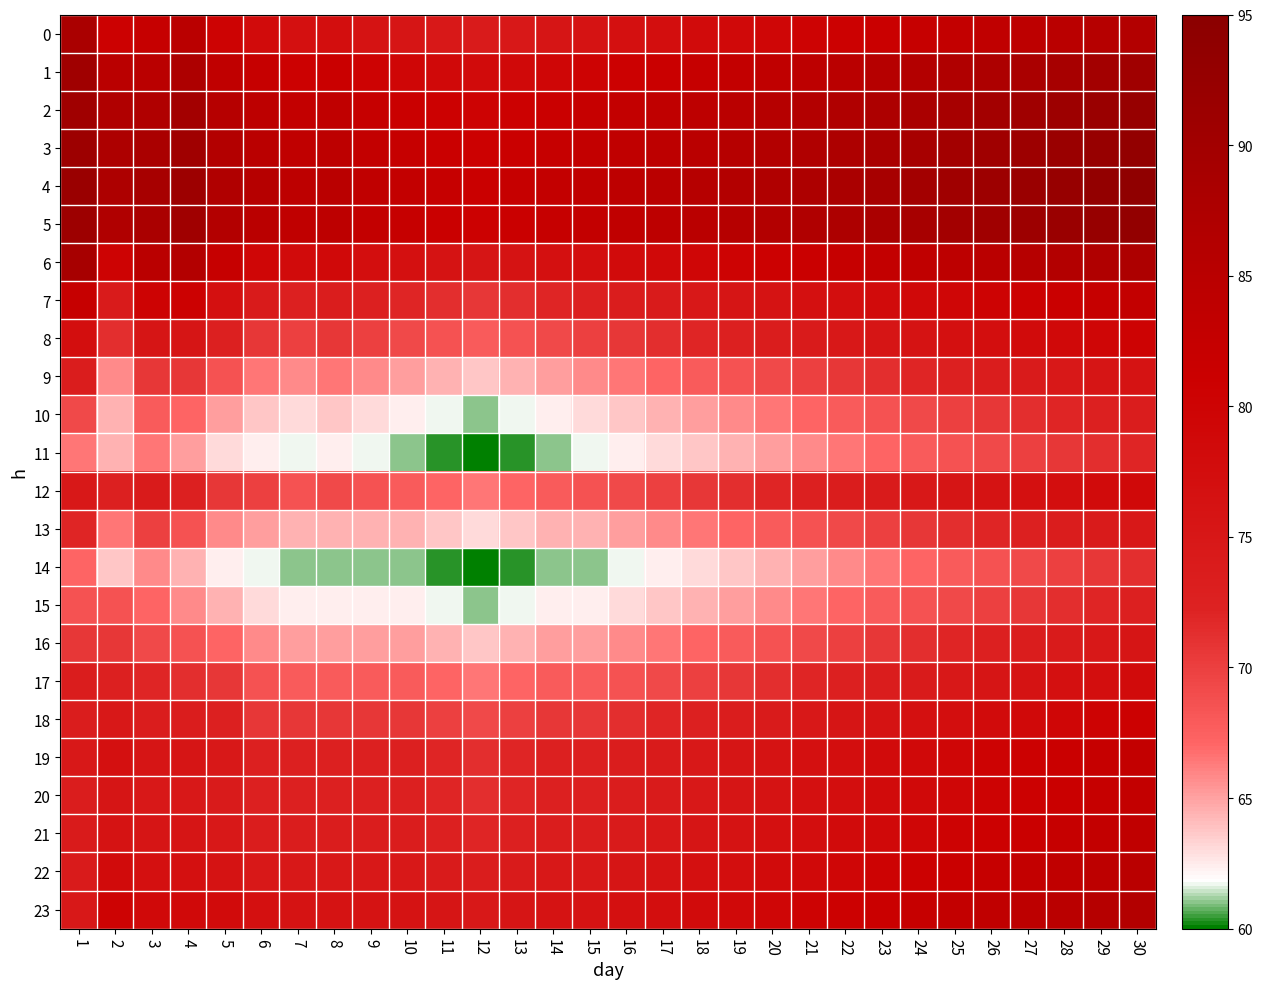

Reading left to right, transcribe all the data shown in this chart.

0: 1=88.2	2=80.8	3=82.1	4=84.8	5=80.1	6=78.0	7=76.7	8=77.4	9=76.0	10=75.3	11=74.6	12=74.0	13=74.6	14=75.3	15=76.0	16=76.7	17=77.4	18=78.0	19=78.7	20=79.4	21=80.1	22=80.8	23=81.4	24=82.1	25=82.8	26=83.5	27=84.1	28=84.8	29=85.5	30=86.2
1: 1=90.3	2=84.8	3=84.8	4=87.5	5=83.5	6=82.1	7=80.8	8=81.4	9=80.1	10=79.4	11=78.7	12=78.0	13=78.7	14=79.4	15=80.1	16=80.8	17=81.4	18=82.1	19=82.8	20=83.5	21=84.1	22=84.8	23=85.5	24=86.2	25=86.9	26=87.5	27=88.2	28=88.9	29=89.6	30=90.3
2: 1=90.3	2=86.9	3=86.9	4=89.6	5=85.5	6=84.1	7=82.8	8=83.5	9=82.1	10=81.4	11=80.8	12=80.1	13=80.8	14=81.4	15=82.1	16=82.8	17=83.5	18=84.1	19=84.8	20=85.5	21=86.2	22=86.9	23=87.5	24=88.2	25=88.9	26=89.6	27=90.3	28=90.9	29=91.6	30=92.3
3: 1=90.9	2=87.5	3=88.2	4=90.3	5=86.2	6=84.8	7=83.5	8=84.1	9=82.8	10=82.1	11=81.4	12=80.8	13=81.4	14=82.1	15=82.8	16=83.5	17=84.1	18=84.8	19=85.5	20=86.2	21=86.9	22=87.5	23=88.2	24=88.9	25=89.6	26=90.3	27=90.9	28=91.6	29=92.3	30=93.0
4: 1=91.6	2=87.5	3=88.9	4=90.9	5=86.9	6=85.5	7=84.1	8=84.8	9=83.5	10=82.8	11=82.1	12=81.4	13=82.1	14=82.8	15=83.5	16=84.1	17=84.8	18=85.5	19=86.2	20=86.9	21=87.5	22=88.2	23=88.9	24=89.6	25=90.3	26=90.9	27=91.6	28=92.3	29=93.0	30=93.6
5: 1=90.9	2=86.9	3=88.2	4=90.3	5=86.2	6=84.8	7=83.5	8=84.1	9=82.8	10=82.1	11=81.4	12=80.8	13=81.4	14=82.1	15=82.8	16=83.5	17=84.1	18=84.8	19=85.5	20=86.2	21=86.9	22=87.5	23=88.2	24=88.9	25=89.6	26=90.3	27=90.9	28=91.6	29=92.3	30=93.0
6: 1=88.9	2=80.1	3=84.8	4=86.2	5=82.1	6=79.4	7=78.0	8=78.7	9=77.4	10=76.7	11=76.0	12=75.3	13=76.0	14=76.7	15=77.4	16=78.0	17=78.7	18=79.4	19=80.1	20=80.8	21=81.4	22=82.1	23=82.8	24=83.5	25=84.1	26=84.8	27=85.5	28=86.2	29=86.9	30=87.5
7: 1=82.1	2=74.0	3=80.1	4=80.8	5=76.7	6=74.0	7=72.6	8=73.3	9=72.6	10=71.9	11=71.3	12=70.6	13=71.3	14=71.9	15=72.6	16=73.3	17=74.0	18=74.6	19=75.3	20=76.0	21=76.7	22=77.4	23=78.0	24=78.7	25=79.4	26=80.1	27=80.8	28=81.4	29=82.1	30=82.8
8: 1=77.4	2=71.3	3=75.3	4=75.3	5=72.6	6=70.6	7=69.9	8=70.6	9=69.9	10=69.2	11=68.5	12=67.9	13=68.5	14=69.2	15=69.9	16=70.6	17=71.3	18=71.9	19=72.6	20=73.3	21=74.0	22=74.6	23=75.3	24=76.0	25=76.7	26=77.4	27=78.0	28=78.7	29=79.4	30=80.1
9: 1=73.3	2=65.8	3=70.6	4=70.6	5=68.5	6=66.5	7=65.8	8=66.5	9=65.8	10=65.1	11=64.5	12=63.8	13=64.5	14=65.1	15=65.8	16=66.5	17=67.2	18=67.9	19=68.5	20=69.2	21=69.9	22=70.6	23=71.3	24=71.9	25=72.6	26=73.3	27=74.0	28=74.6	29=75.3	30=76.0
10: 1=69.2	2=64.5	3=67.9	4=67.2	5=65.1	6=63.8	7=63.1	8=63.8	9=63.1	10=62.4	11=61.8	12=61.1	13=61.8	14=62.4	15=63.1	16=63.8	17=64.5	18=65.1	19=65.8	20=66.5	21=67.2	22=67.9	23=68.5	24=69.2	25=69.9	26=70.6	27=71.3	28=71.9	29=72.6	30=73.3
11: 1=66.5	2=64.5	3=66.5	4=65.1	5=63.1	6=62.4	7=61.8	8=62.4	9=61.8	10=61.1	11=60.4	12=59.7	13=60.4	14=61.1	15=61.8	16=62.4	17=63.1	18=63.8	19=64.5	20=65.1	21=65.8	22=66.5	23=67.2	24=67.9	25=68.5	26=69.2	27=69.9	28=70.6	29=71.3	30=71.9
12: 1=74.6	2=72.6	3=74.0	4=72.6	5=70.6	6=69.9	7=68.5	8=69.2	9=68.5	10=67.9	11=67.2	12=66.5	13=67.2	14=67.9	15=68.5	16=69.2	17=69.9	18=70.6	19=71.3	20=71.9	21=72.6	22=73.3	23=74.0	24=74.6	25=75.3	26=76.0	27=76.7	28=77.4	29=78.0	30=78.7
13: 1=71.9	2=66.5	3=69.9	4=68.5	5=65.8	6=65.1	7=64.5	8=64.5	9=64.5	10=64.5	11=63.8	12=63.1	13=63.8	14=64.5	15=64.5	16=65.1	17=65.8	18=66.5	19=67.2	20=67.9	21=68.5	22=69.2	23=69.9	24=70.6	25=71.3	26=71.9	27=72.6	28=73.3	29=74.0	30=74.6
14: 1=67.2	2=63.8	3=65.8	4=64.5	5=62.4	6=61.8	7=61.1	8=61.1	9=61.1	10=61.1	11=60.4	12=59.7	13=60.4	14=61.1	15=61.1	16=61.8	17=62.4	18=63.1	19=63.8	20=64.5	21=65.1	22=65.8	23=66.5	24=67.2	25=67.9	26=68.5	27=69.2	28=69.9	29=70.6	30=71.3
15: 1=68.5	2=68.5	3=67.2	4=65.8	5=64.5	6=63.1	7=62.4	8=62.4	9=62.4	10=62.4	11=61.8	12=61.1	13=61.8	14=62.4	15=62.4	16=63.1	17=63.8	18=64.5	19=65.1	20=65.8	21=66.5	22=67.2	23=67.9	24=68.5	25=69.2	26=69.9	27=70.6	28=71.3	29=71.9	30=72.6
16: 1=70.6	2=70.6	3=69.2	4=68.5	5=67.2	6=65.8	7=65.1	8=65.1	9=65.1	10=65.1	11=64.5	12=63.8	13=64.5	14=65.1	15=65.1	16=65.8	17=66.5	18=67.2	19=67.9	20=68.5	21=69.2	22=69.9	23=70.6	24=71.3	25=71.9	26=72.6	27=73.3	28=74.0	29=74.6	30=75.3
17: 1=73.3	2=72.6	3=71.9	4=71.3	5=70.6	6=68.5	7=67.9	8=67.9	9=67.9	10=67.9	11=67.2	12=66.5	13=67.2	14=67.9	15=67.9	16=68.5	17=69.2	18=69.9	19=70.6	20=71.3	21=71.9	22=72.6	23=73.3	24=74.0	25=74.6	26=75.3	27=76.0	28=76.7	29=77.4	30=78.0
18: 1=73.3	2=74.6	3=73.3	4=73.3	5=72.6	6=70.6	7=70.6	8=70.6	9=70.6	10=70.6	11=69.9	12=69.2	13=69.9	14=70.6	15=70.6	16=71.3	17=71.9	18=72.6	19=73.3	20=74.0	21=74.6	22=75.3	23=76.0	24=76.7	25=77.4	26=78.0	27=78.7	28=79.4	29=80.1	30=80.8
19: 1=74.6	2=76.7	3=75.3	4=75.3	5=74.6	6=72.6	7=72.6	8=72.6	9=72.6	10=72.6	11=71.9	12=71.3	13=71.9	14=72.6	15=72.6	16=73.3	17=74.0	18=74.6	19=75.3	20=76.0	21=76.7	22=77.4	23=78.0	24=78.7	25=79.4	26=80.1	27=80.8	28=81.4	29=82.1	30=82.8
20: 1=73.3	2=75.3	3=74.6	4=74.6	5=74.0	6=72.6	7=72.6	8=72.6	9=72.6	10=72.6	11=71.9	12=71.3	13=71.9	14=72.6	15=72.6	16=73.3	17=74.0	18=74.6	19=75.3	20=76.0	21=76.7	22=77.4	23=78.0	24=78.7	25=79.4	26=80.1	27=80.8	28=81.4	29=82.1	30=82.8
21: 1=74.0	2=76.0	3=75.3	4=75.3	5=74.6	6=73.3	7=73.3	8=73.3	9=73.3	10=73.3	11=72.6	12=71.9	13=72.6	14=73.3	15=73.3	16=74.0	17=74.6	18=75.3	19=76.0	20=76.7	21=77.4	22=78.0	23=78.7	24=79.4	25=80.1	26=80.8	27=81.4	28=82.1	29=82.8	30=83.5
22: 1=74.0	2=78.0	3=76.7	4=76.7	5=76.0	6=74.6	7=74.6	8=74.6	9=74.6	10=74.6	11=74.0	12=73.3	13=74.0	14=74.6	15=74.6	16=75.3	17=76.0	18=76.7	19=77.4	20=78.0	21=78.7	22=79.4	23=80.1	24=80.8	25=81.4	26=82.1	27=82.8	28=83.5	29=84.1	30=84.8
23: 1=74.6	2=80.1	3=78.7	4=78.7	5=78.0	6=76.7	7=76.0	8=76.0	9=76.0	10=76.0	11=75.3	12=74.6	13=75.3	14=76.0	15=76.0	16=76.7	17=77.4	18=78.0	19=78.7	20=79.4	21=80.1	22=80.8	23=81.4	24=82.1	25=82.8	26=83.5	27=84.1	28=84.8	29=85.5	30=86.2